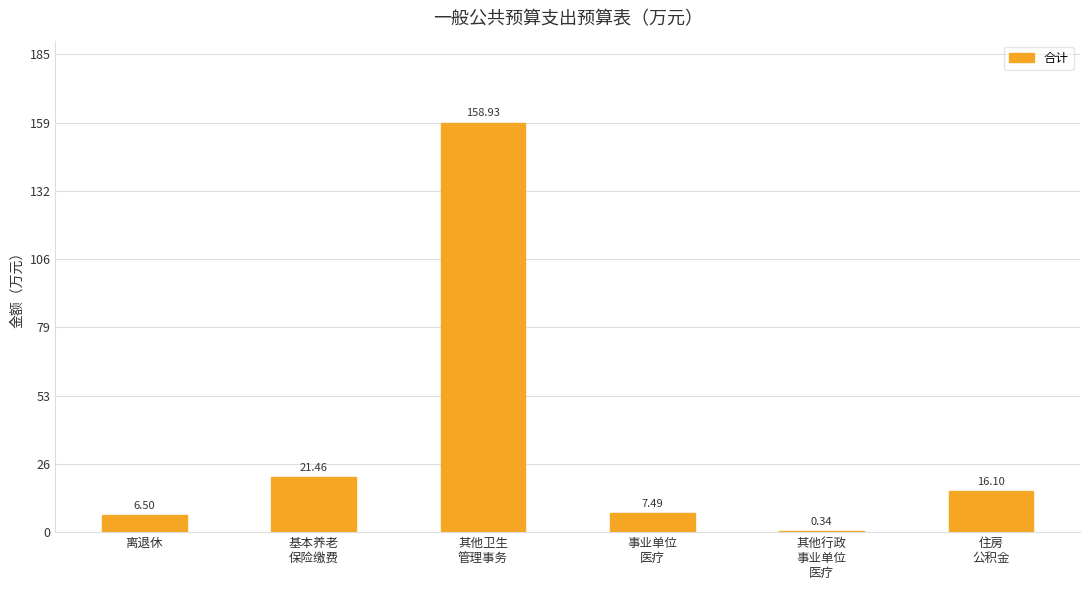

What is the greatest value displayed?

158.9